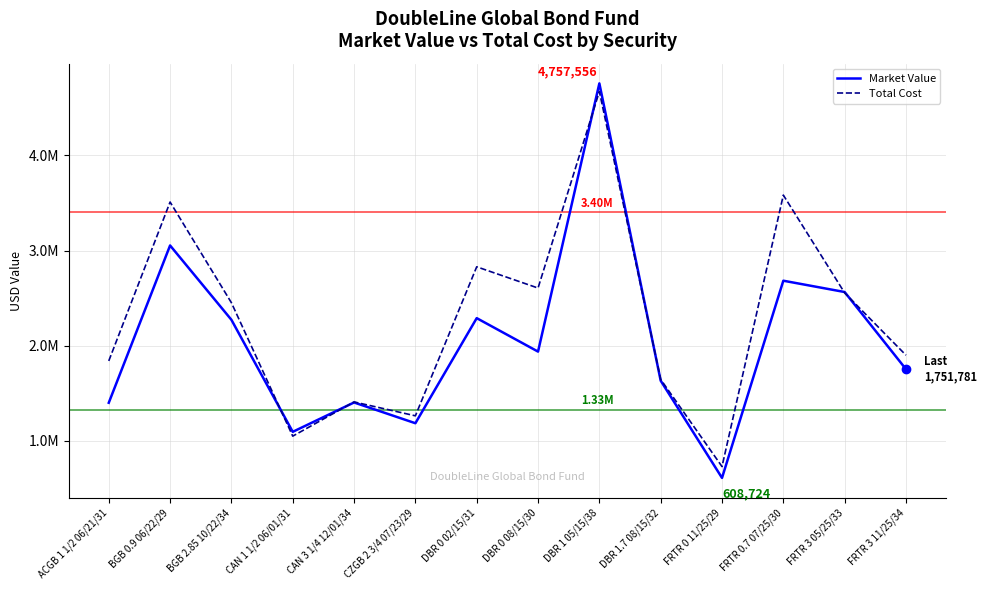

After their last crossing, which series has the higher values: Market Value or Total Cost?

Total Cost